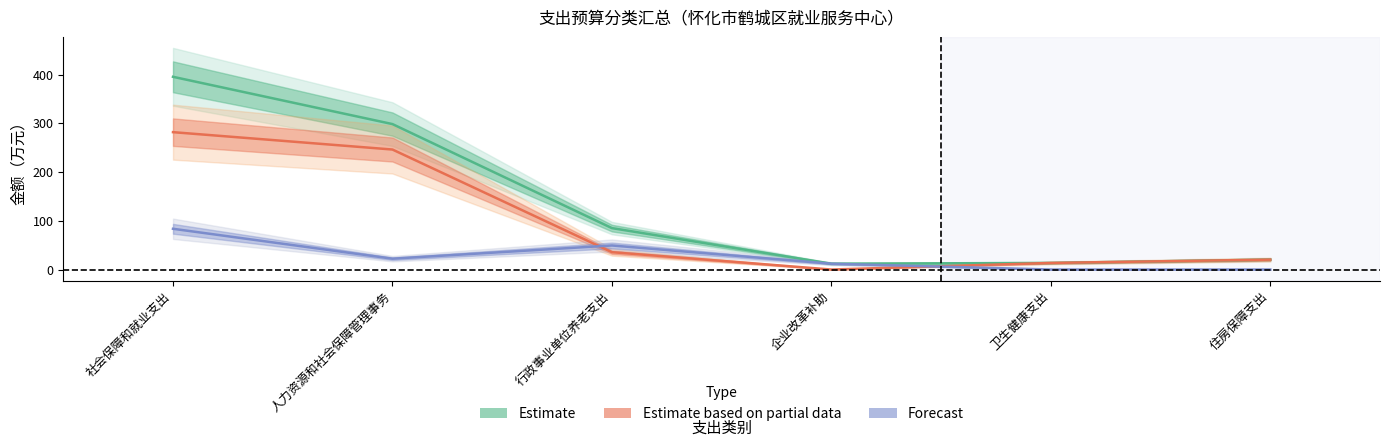

List the series in order of their peak value, lowest first.

Forecast, Estimate based on partial data, Estimate